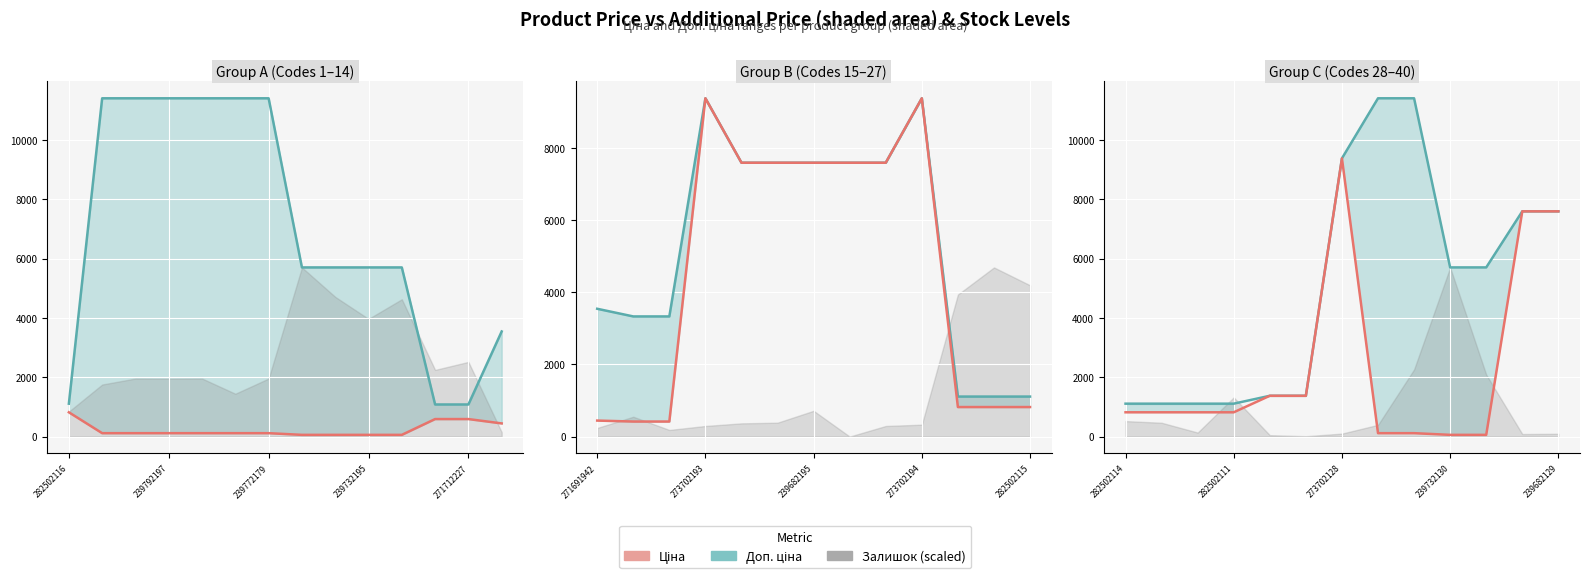

What is the value of the Ціна point at the 2nd from the left?

818.5